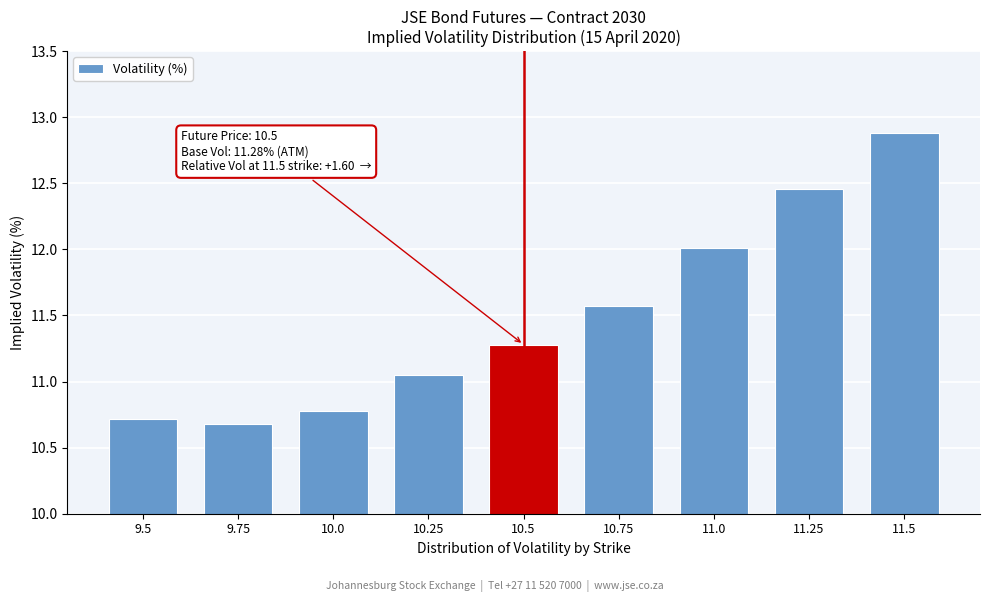

What is the change in value from 10.75 to 11.0?

+0.4